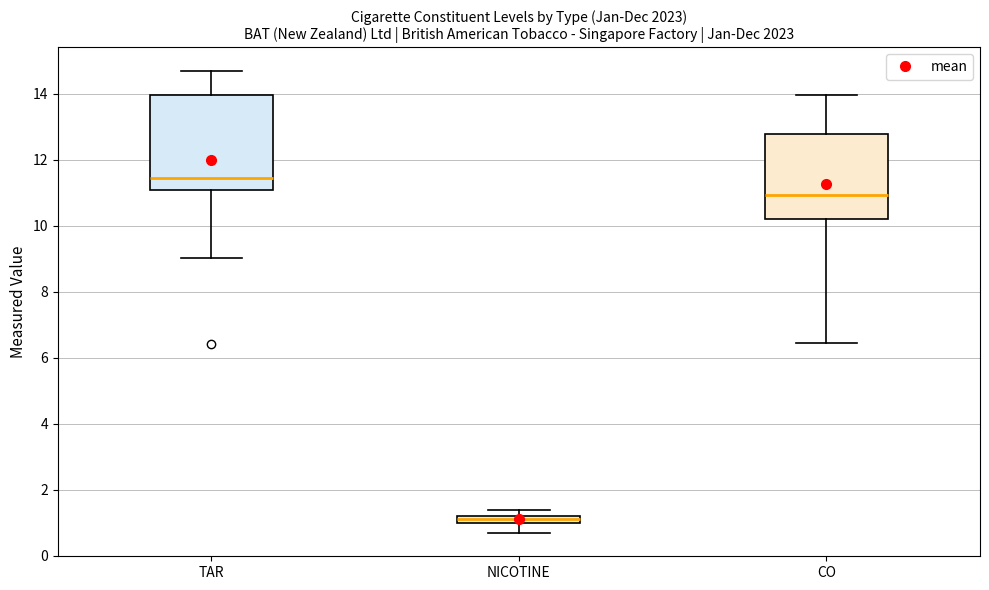

Which box's median line is the lowest?

NICOTINE